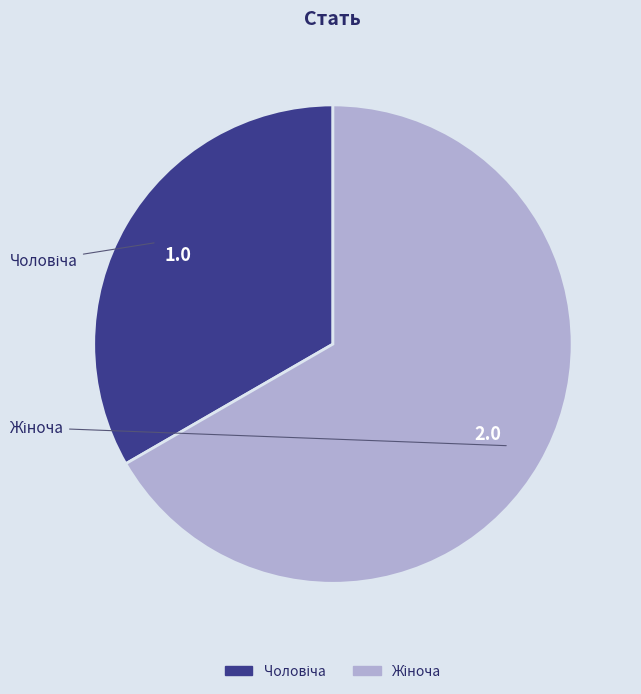

Is there any slice that represents more than half of the pie?

Yes